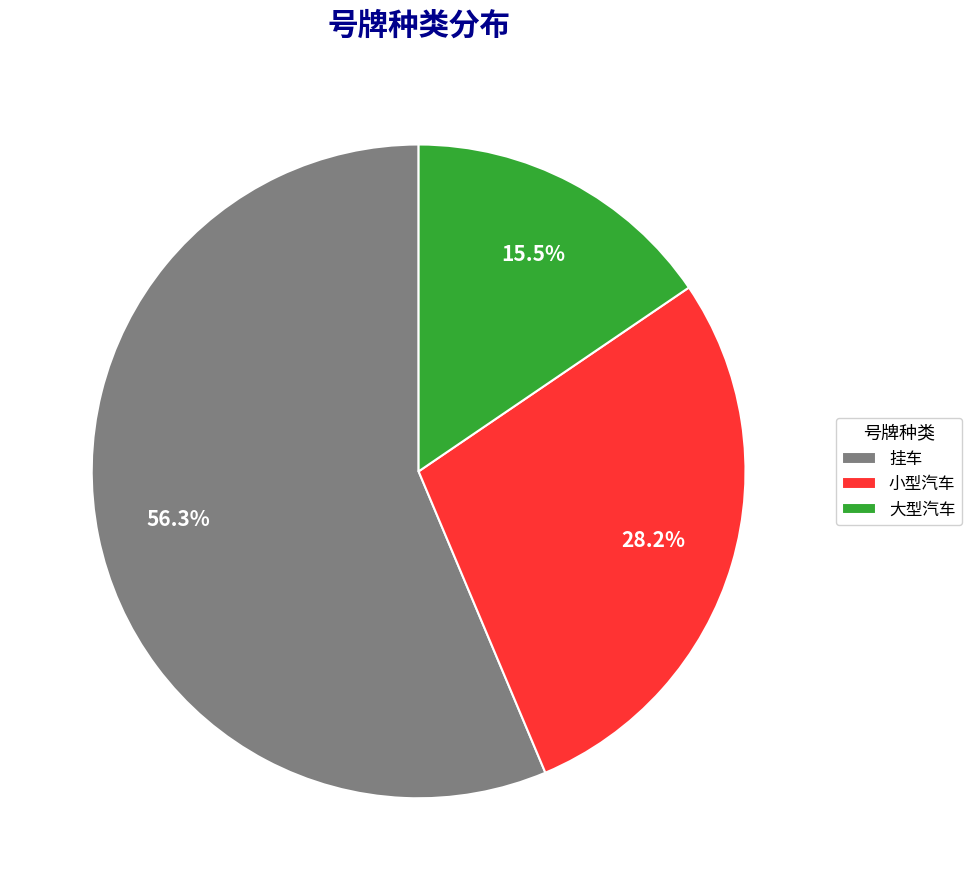

Count the number of slices in the pie.

3